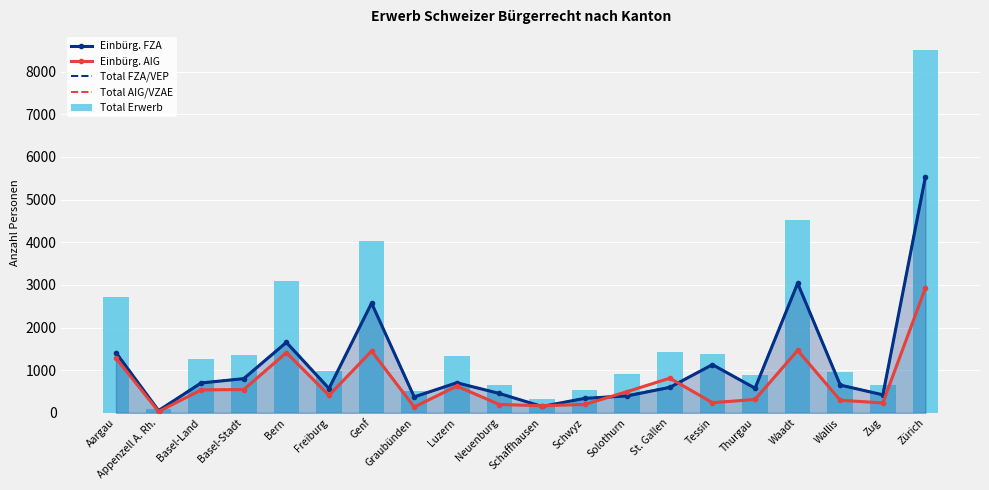

What position from the right is Wallis?

3